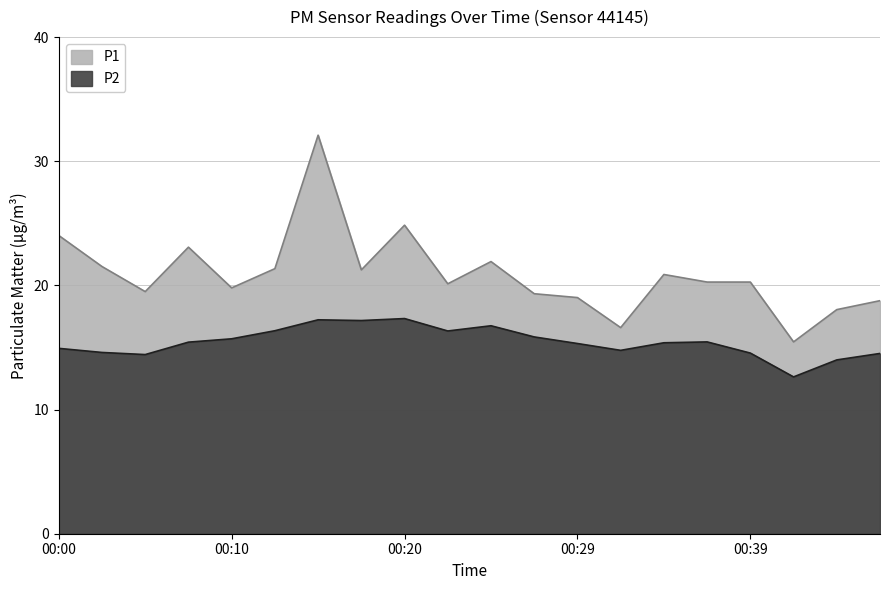

Which series has the largest range (max minus min)?

P1